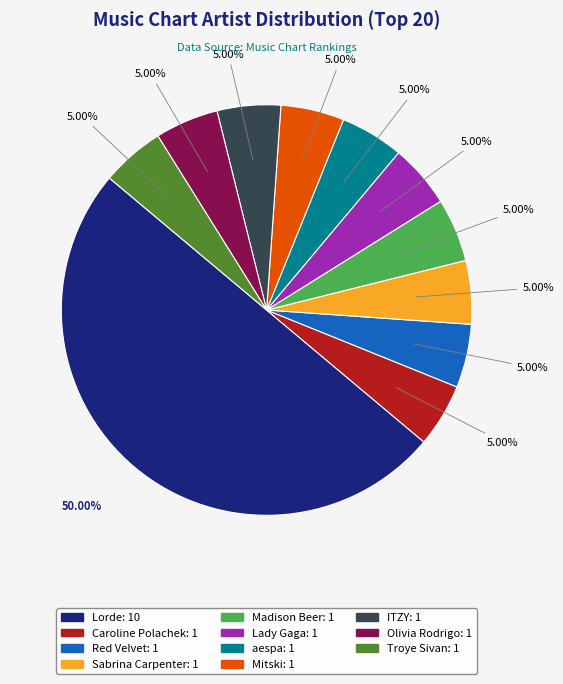

How many segments does this pie chart have?

11